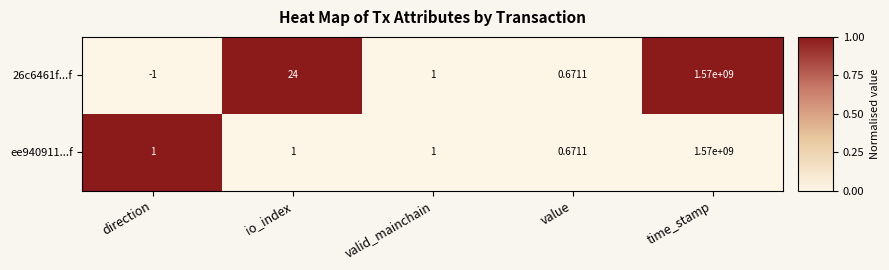

At which category does the chart reach its minimum across all series?

direction